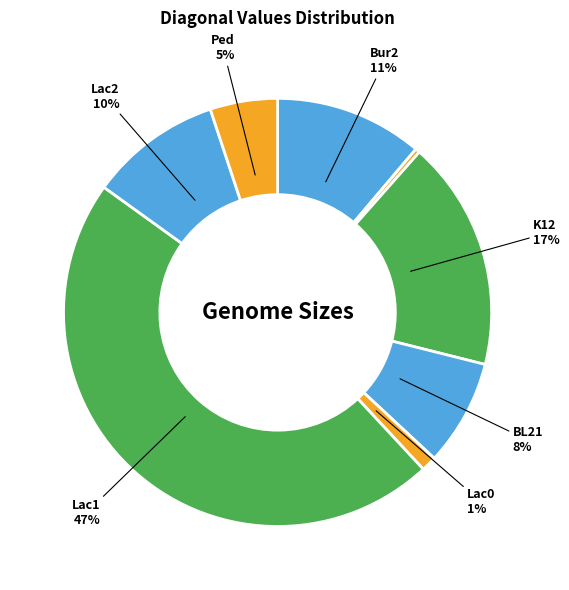

How many slices are in this pie chart?

8